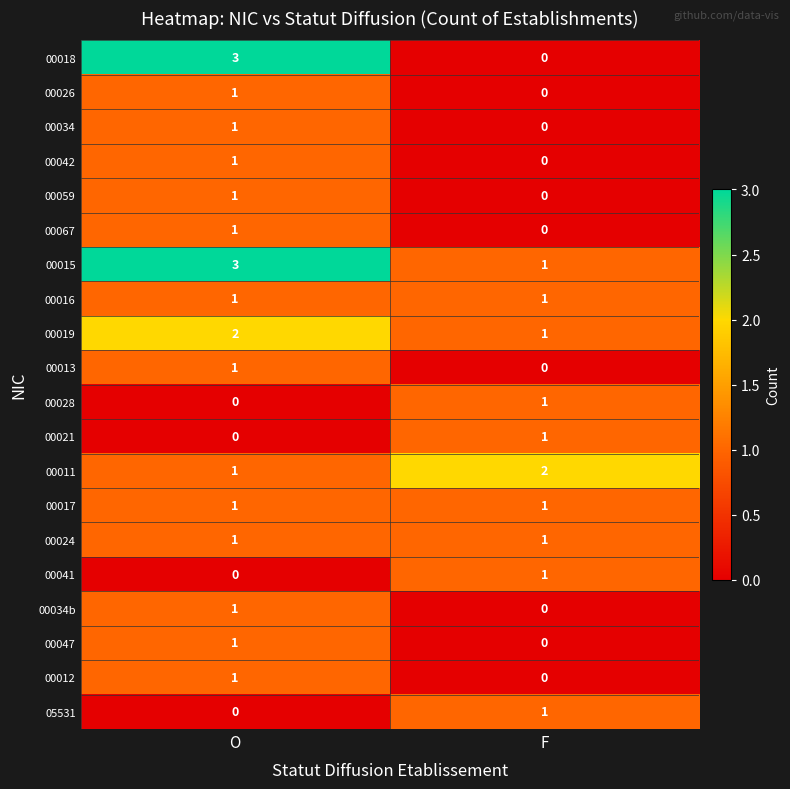

What is the total value across all series at F?

11